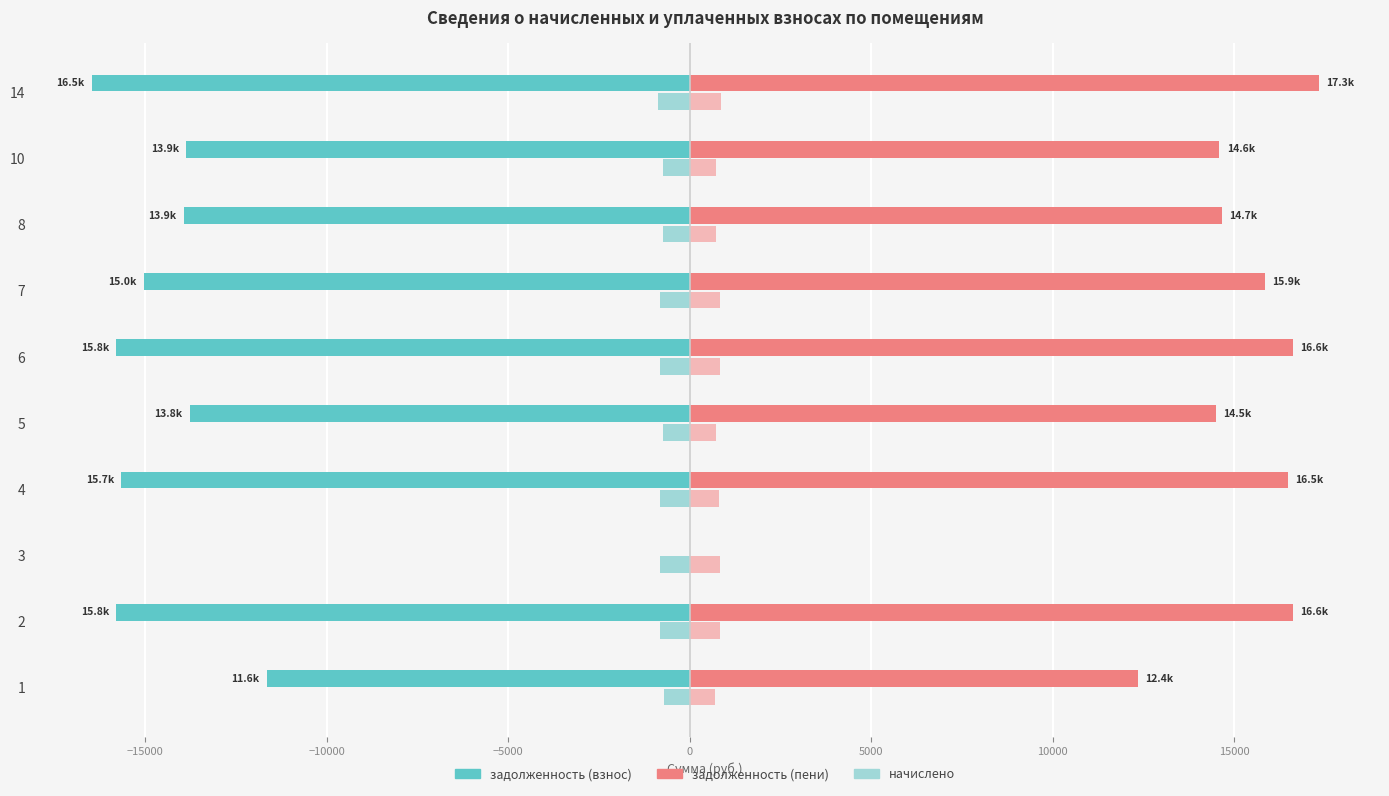

What is the total value across all series at 6?

826.7